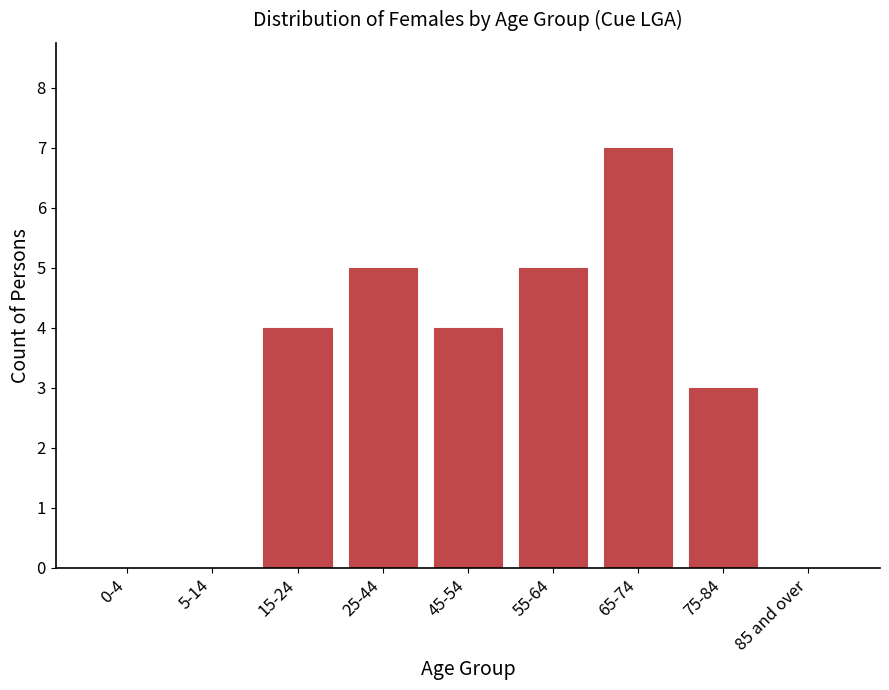

Reading right to left, list all the values displayed in this chart.

85 and over=0	75-84=3	65-74=7	55-64=5	45-54=4	25-44=5	15-24=4	5-14=0	0-4=0